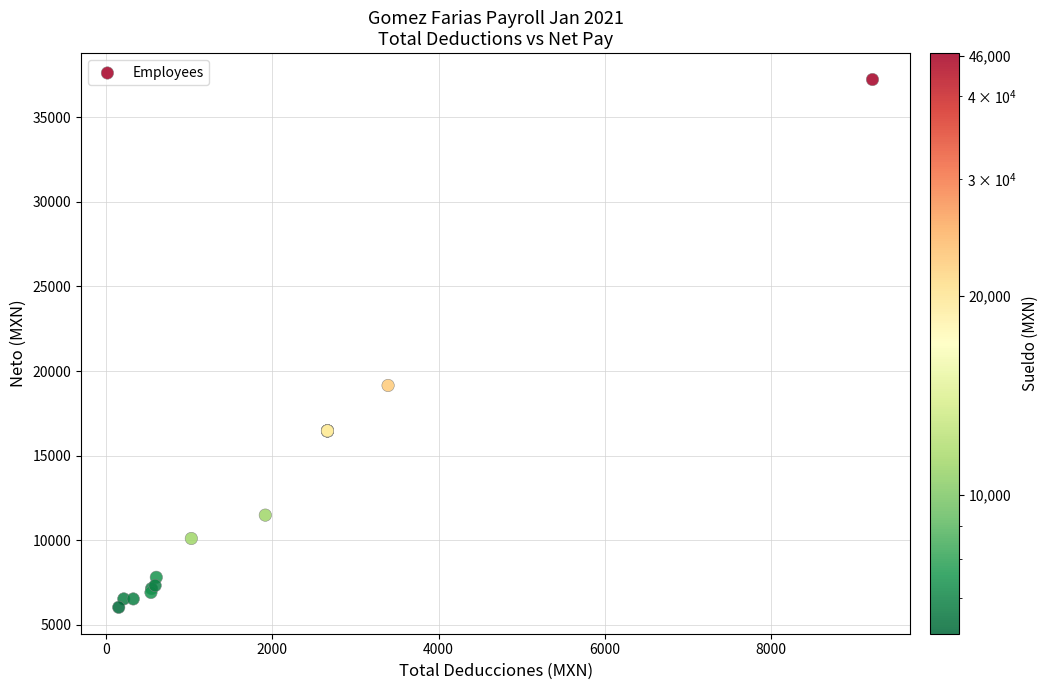

What Y value in the scatter plot is closest to 21631?

19145.6